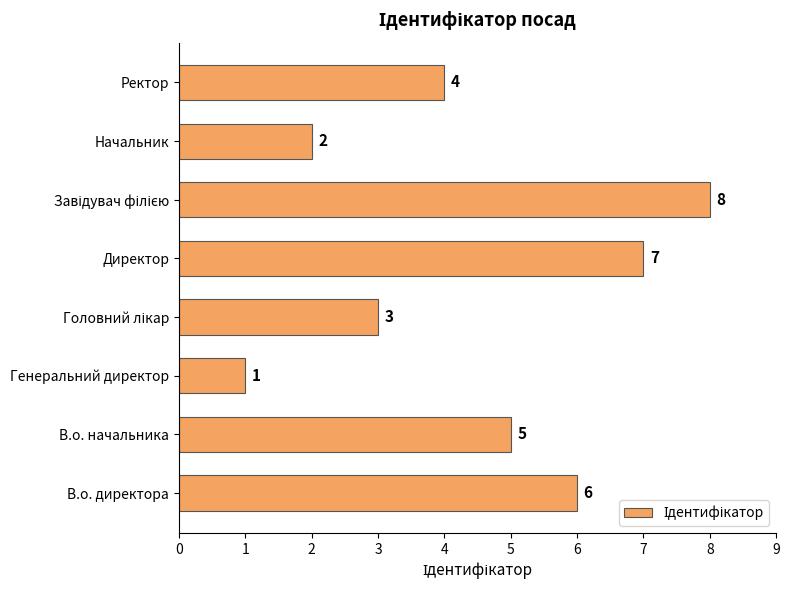

The chart shows a value of 8 at В.о. директора. True or false?

False